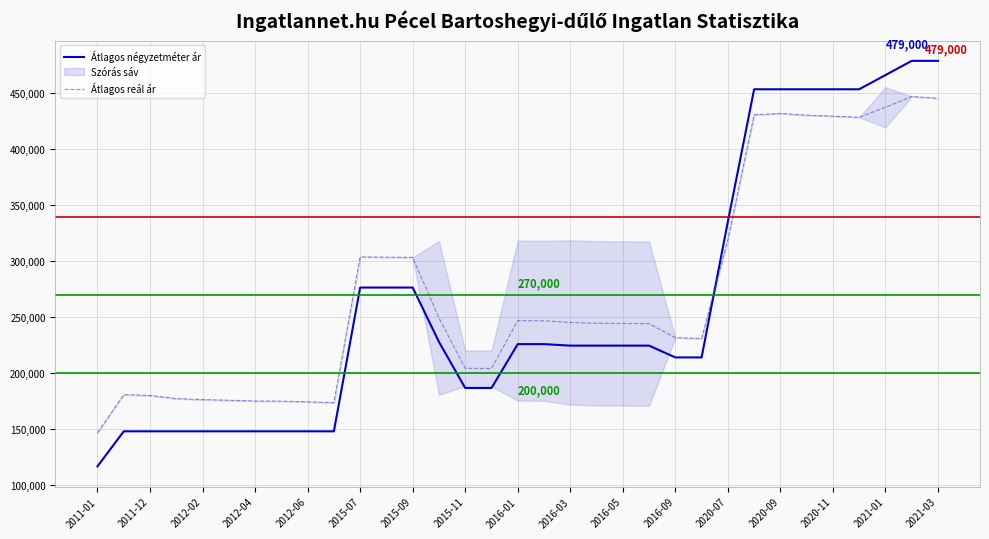

What is the minimum value for Átlagos reál ár?

147046